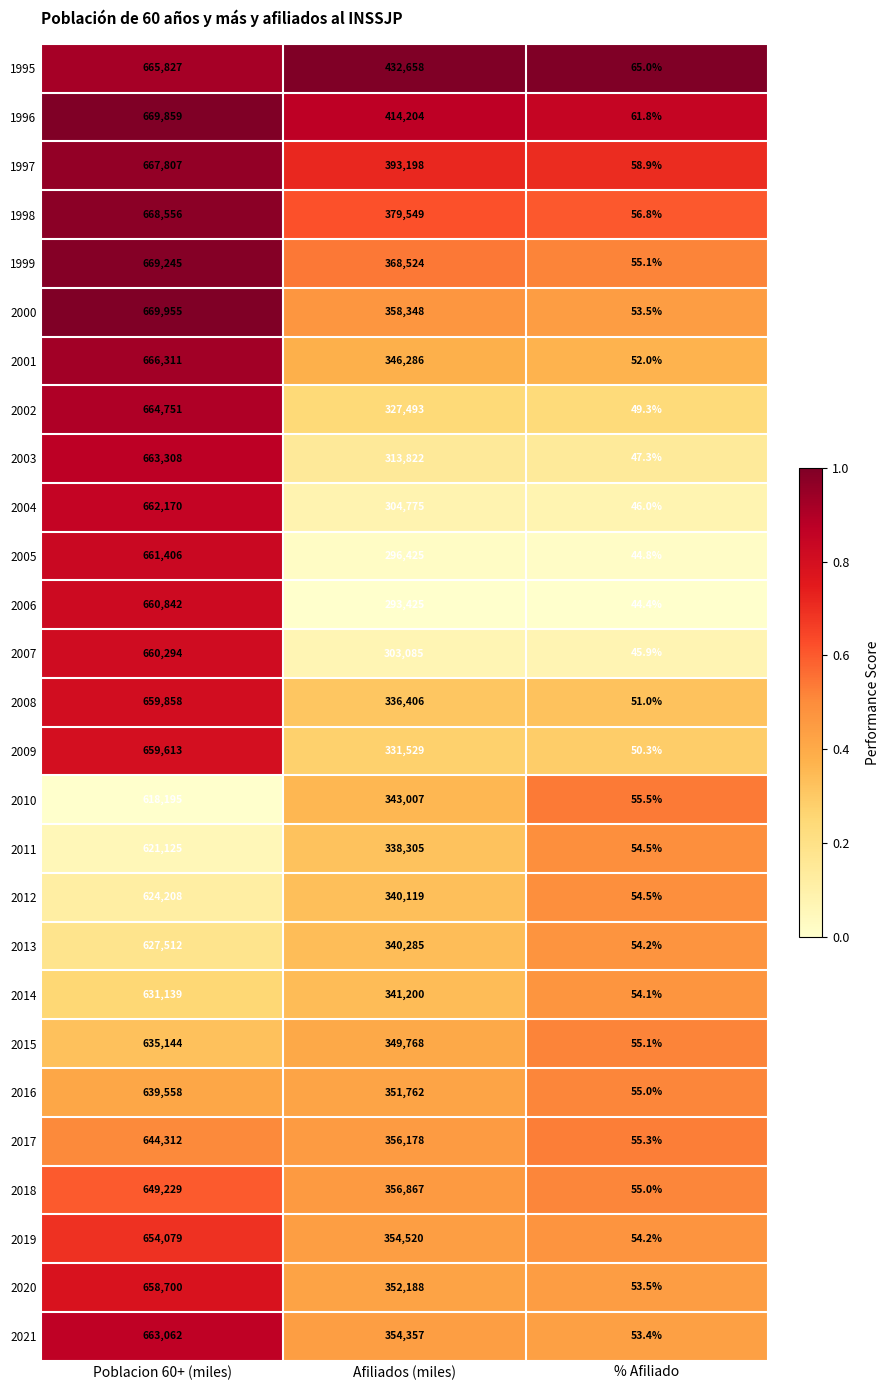

At Poblacion 60+ (miles), list the series in order from smallest to largest.

2010, 2011, 2012, 2013, 2014, 2015, 2016, 2017, 2018, 2019, 2020, 2009, 2008, 2007, 2006, 2005, 2004, 2021, 2003, 2002, 1995, 2001, 1997, 1998, 1999, 1996, 2000